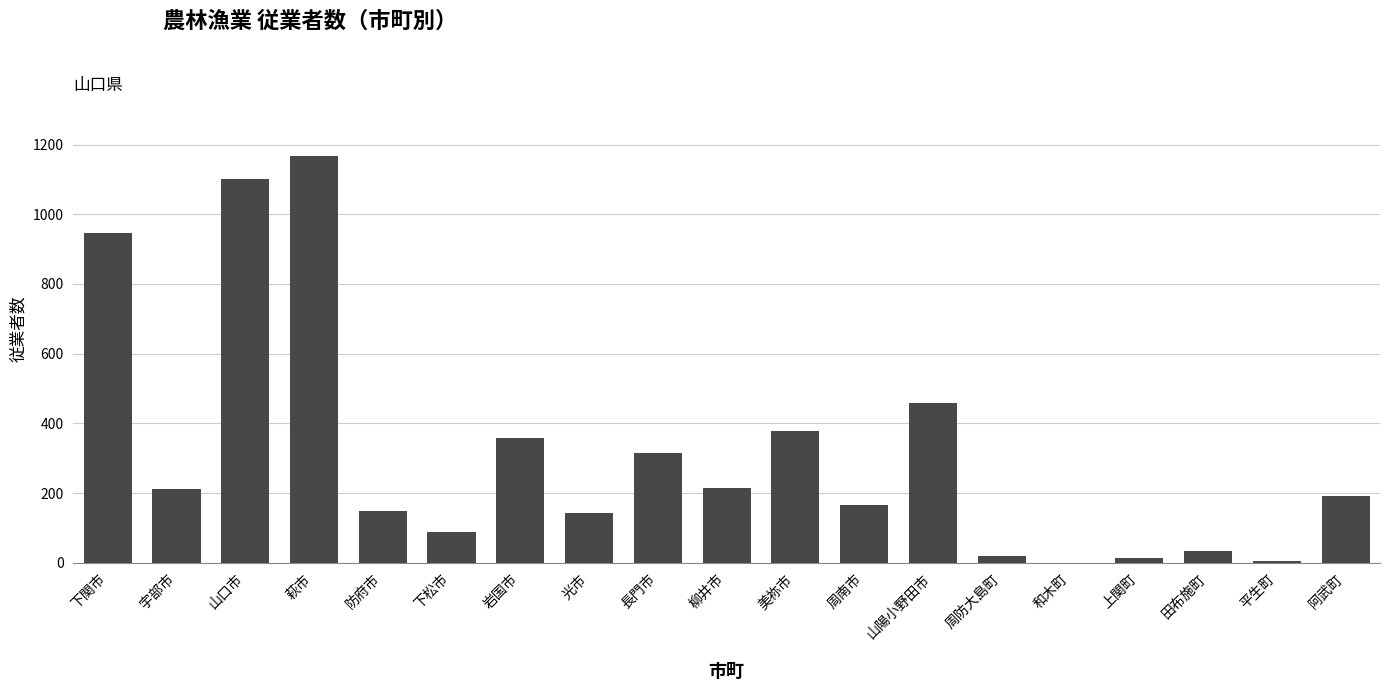

Is it true that the value at 宇部市 is 211?

True